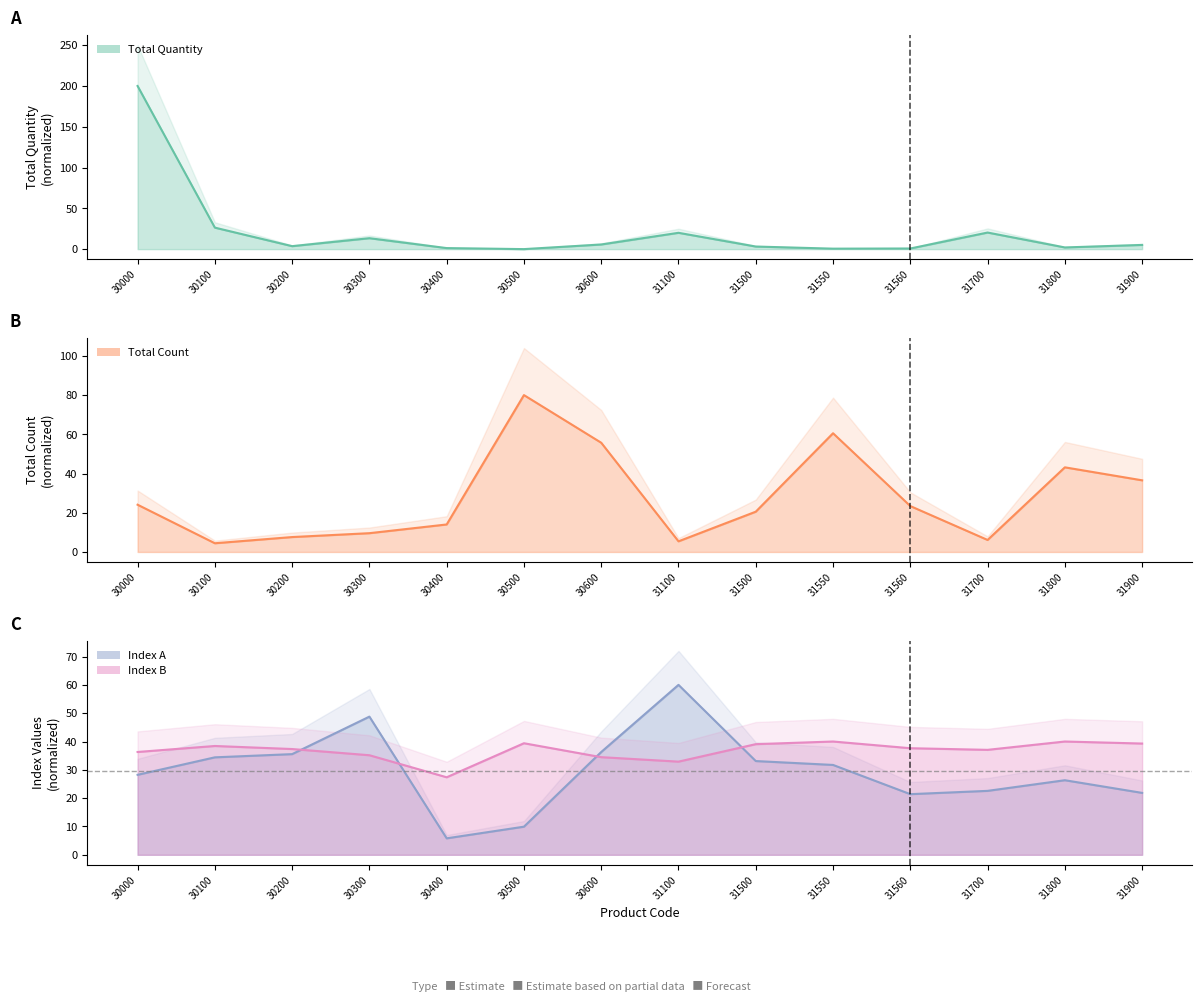

Which category has the lowest value in the Index A series?

30400